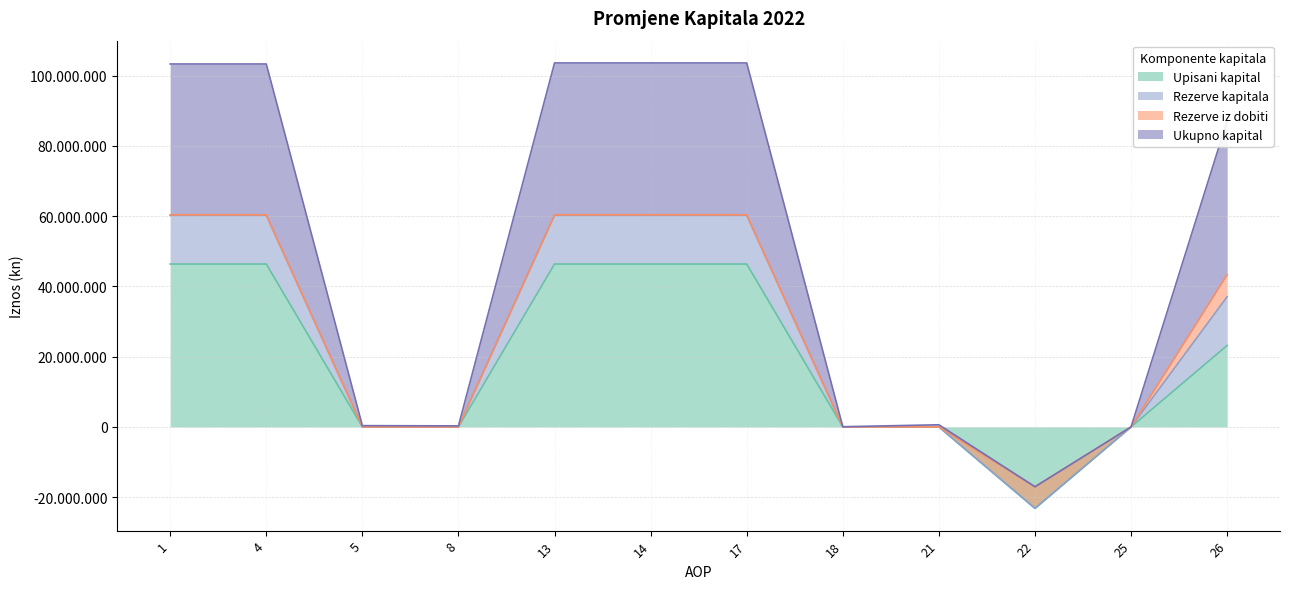

How many positive values does the Upisani kapital series have?

6